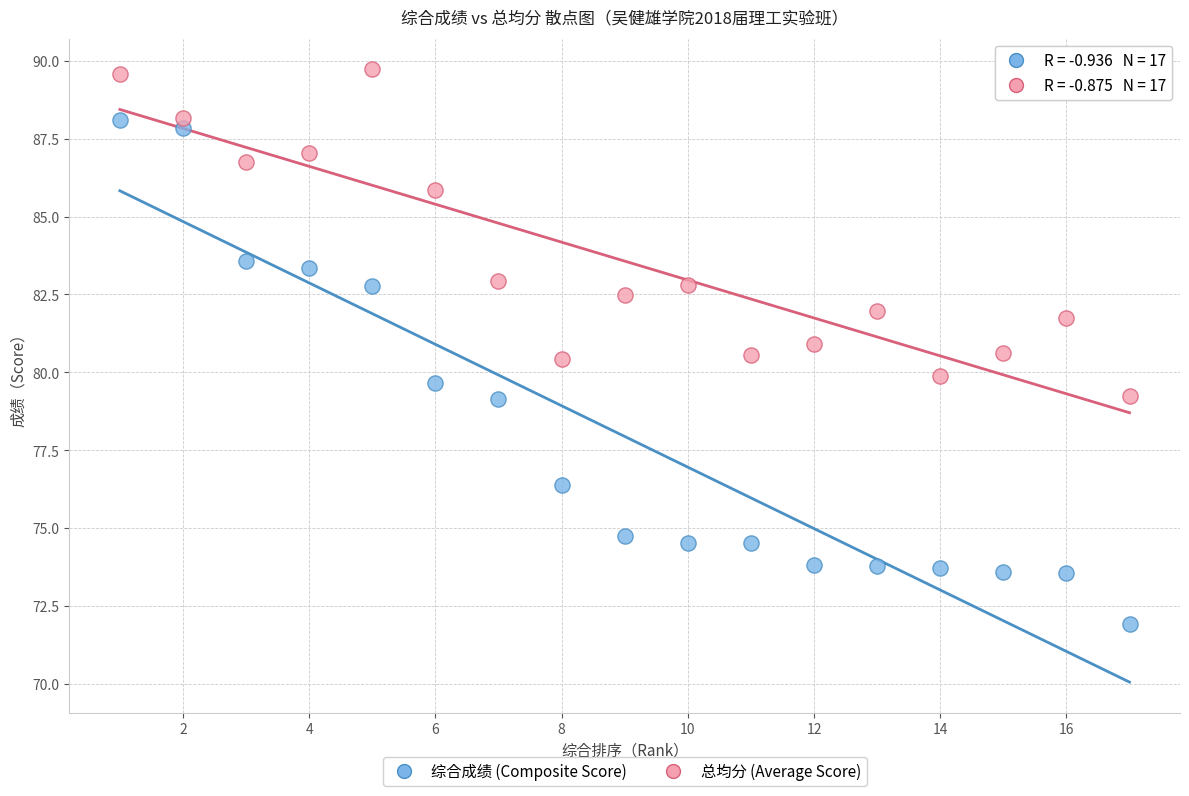

Across all data points, what is the range of Y values (max minus min)?

17.8